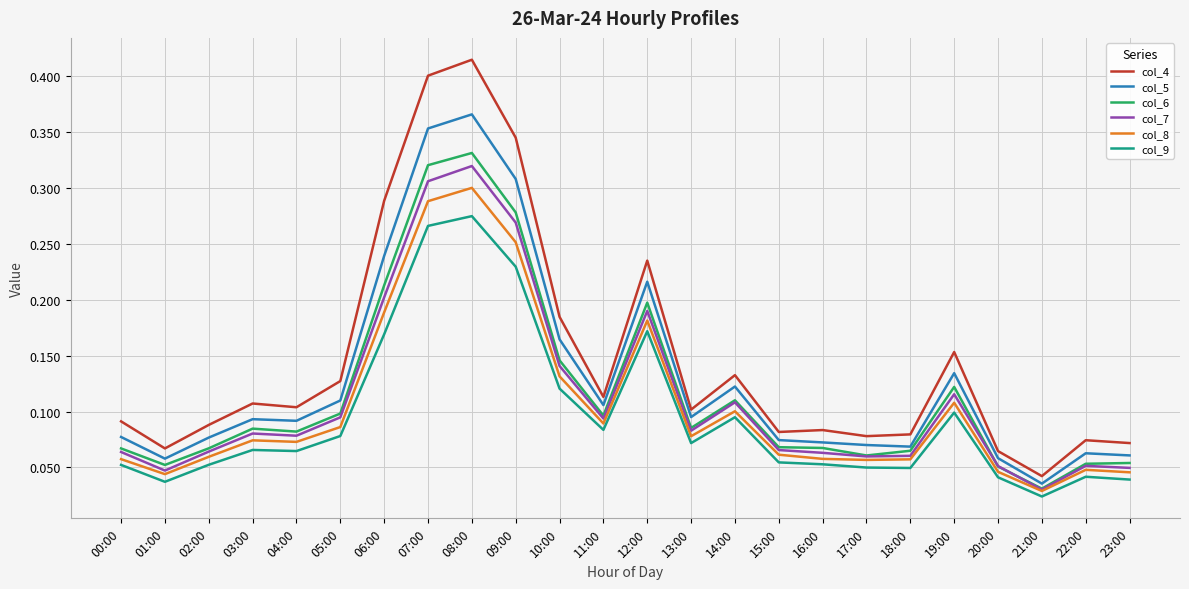

Which category has the highest value in the col_9 series?

08:00